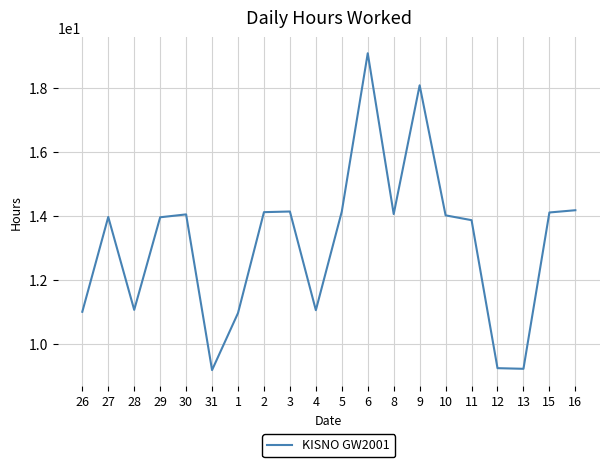

Where is the first local maximum?

27